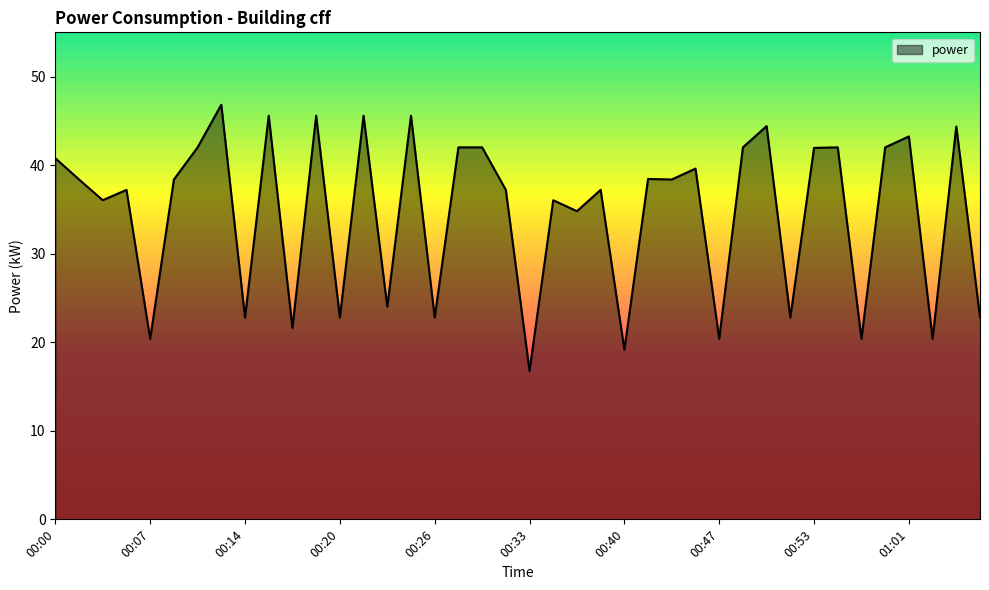

What is the difference between the maximum and minimum values?

30.1